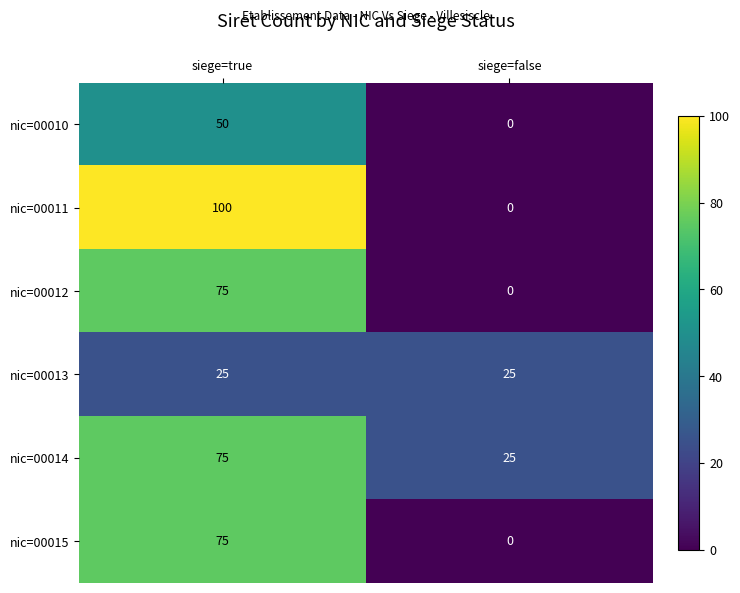

Reading left to right, list all the values displayed in this chart.

nic=00010: 50	0
nic=00011: 100	0
nic=00012: 75	0
nic=00013: 25	25
nic=00014: 75	25
nic=00015: 75	0